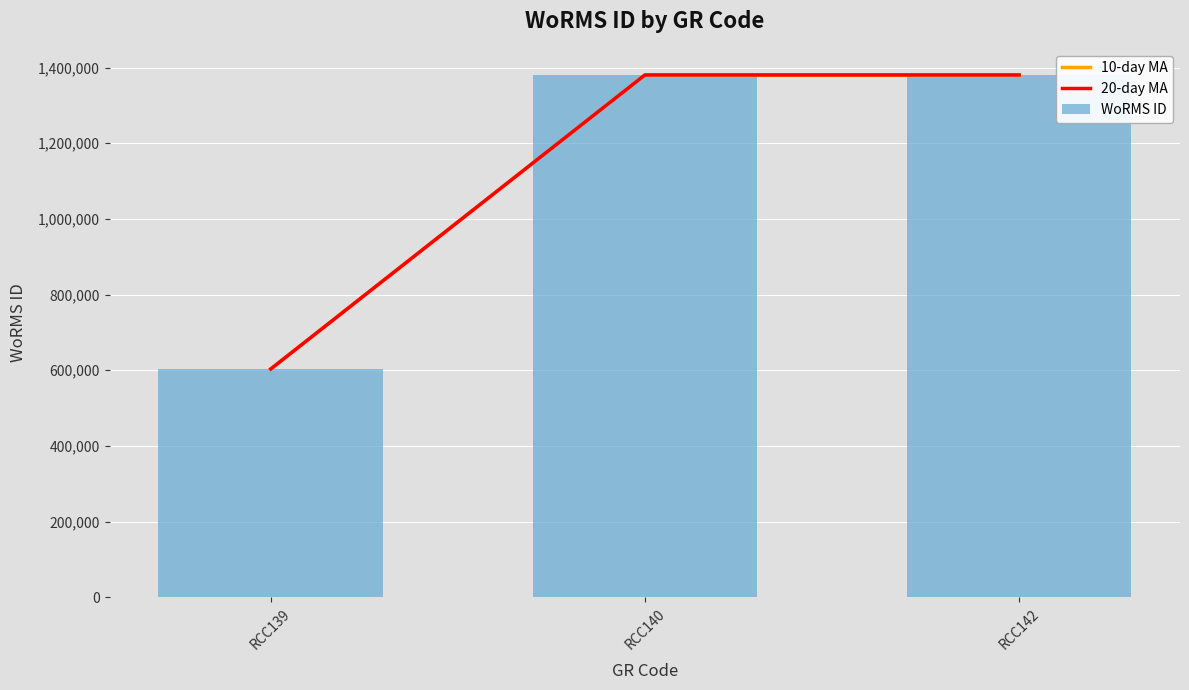

Which category has the highest value across all series?

RCC140